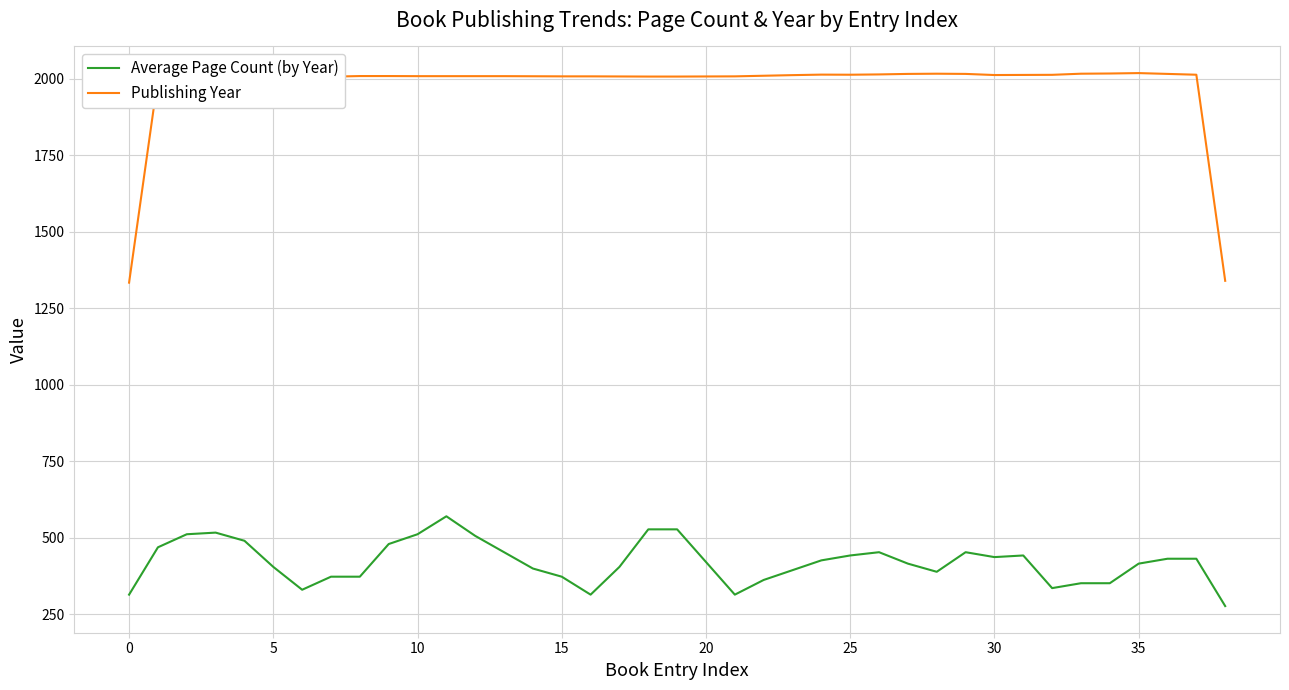

What is the maximum value for Publishing Year?

2018.7